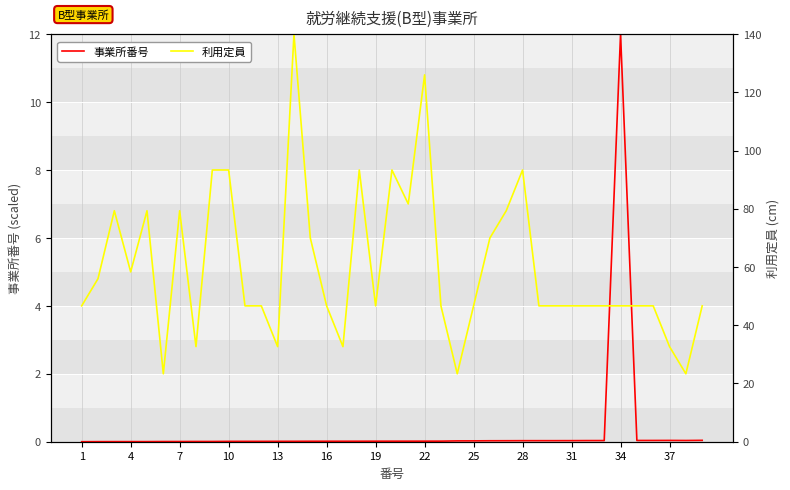

At which label does 事業所番号 reach its peak?

34